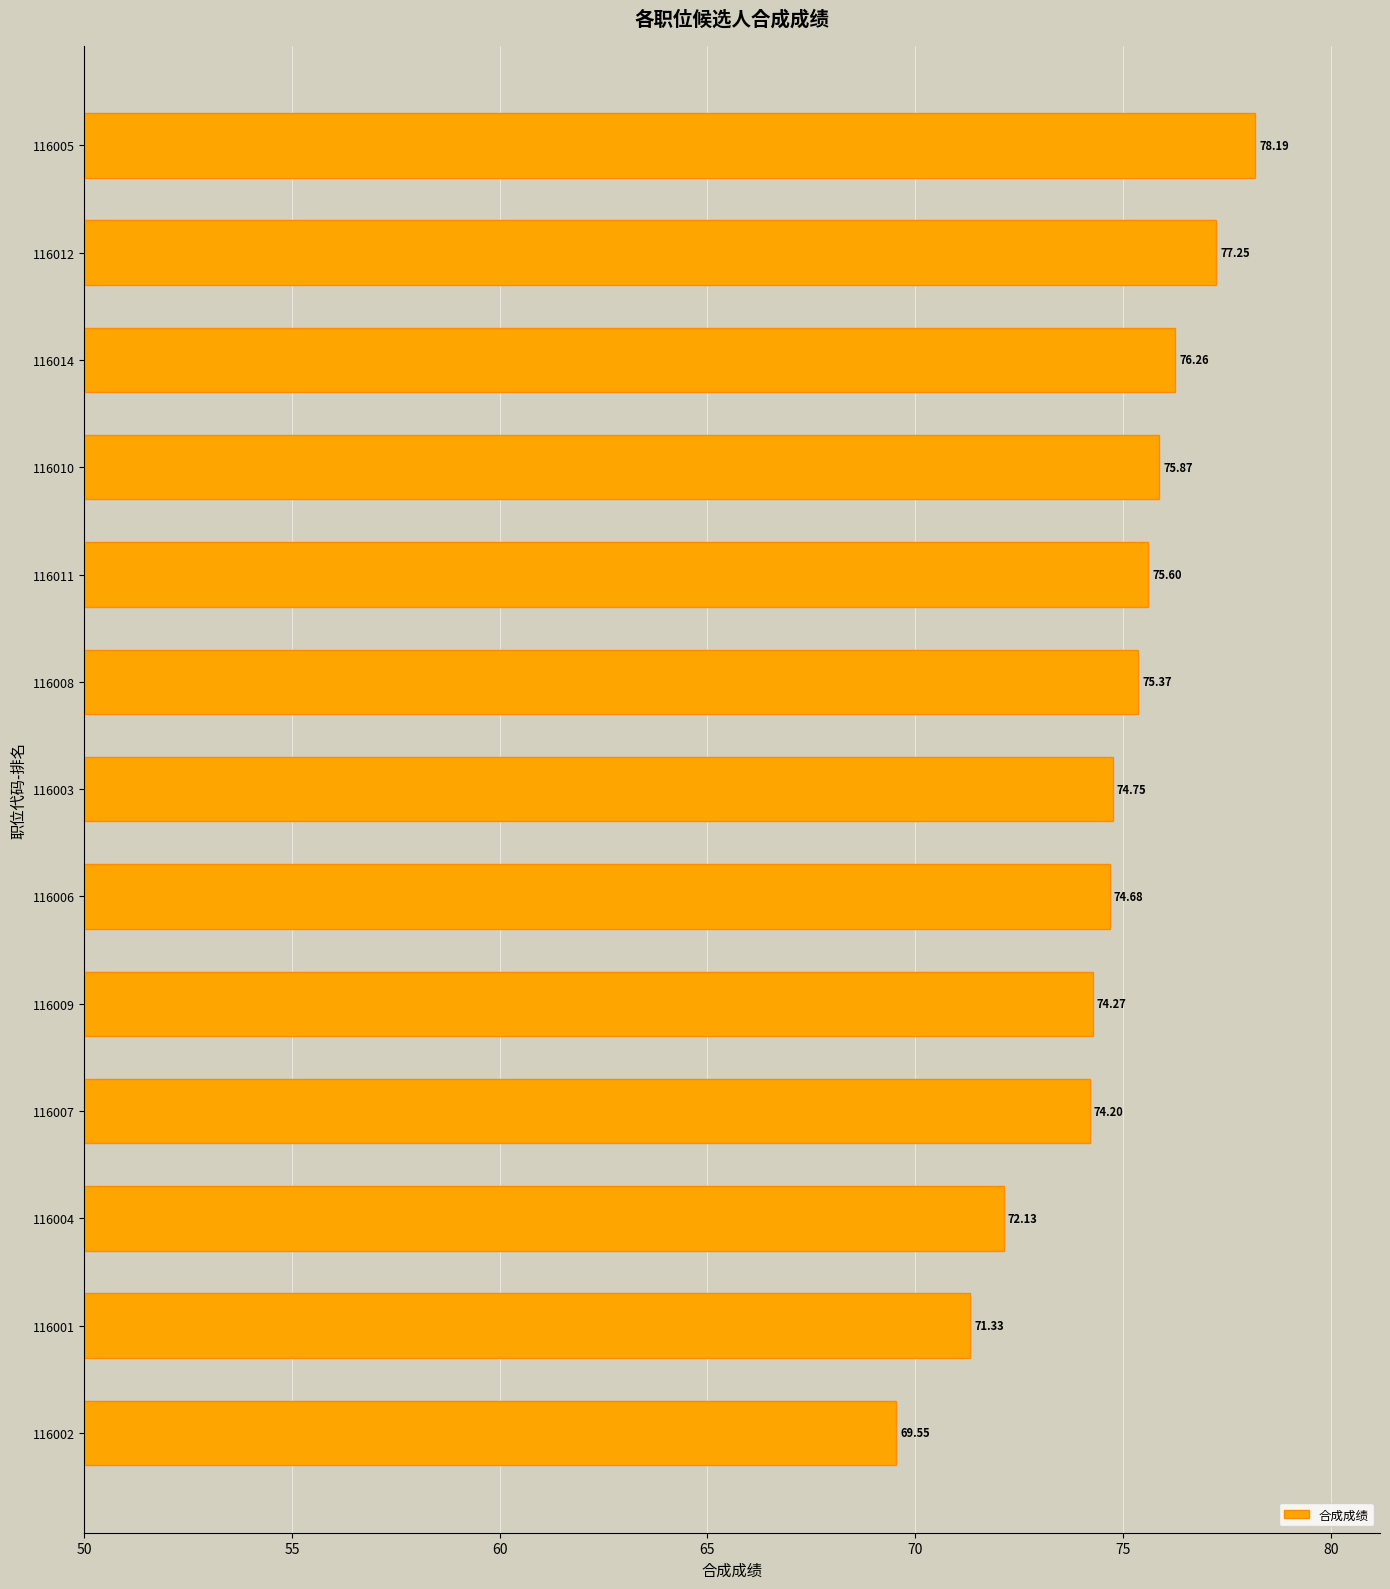

What is the average value?

74.6